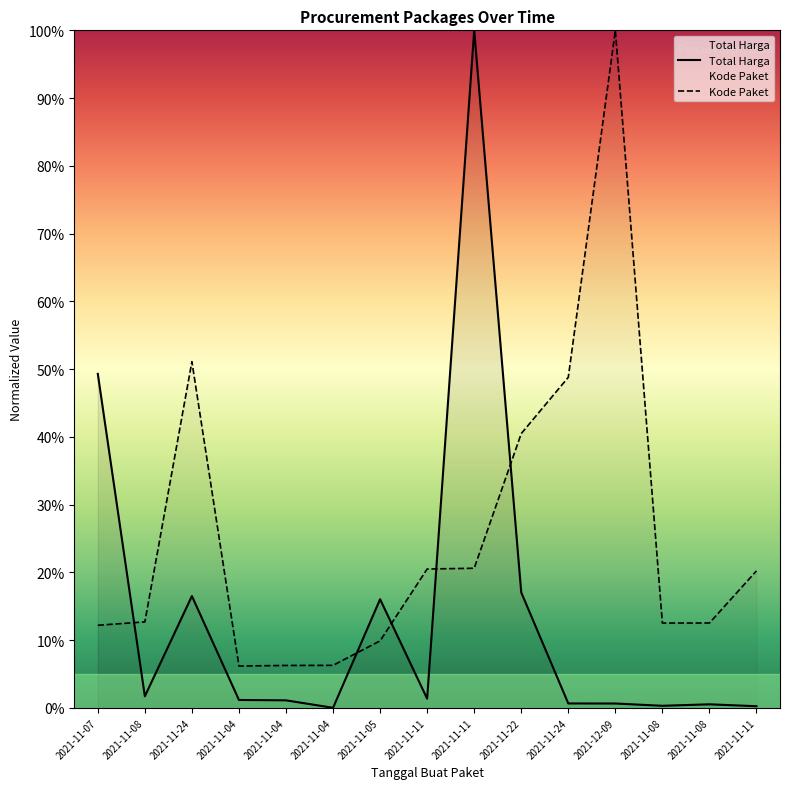

What is the approximate value of Kode Paket at 2021-11-08?

0.1